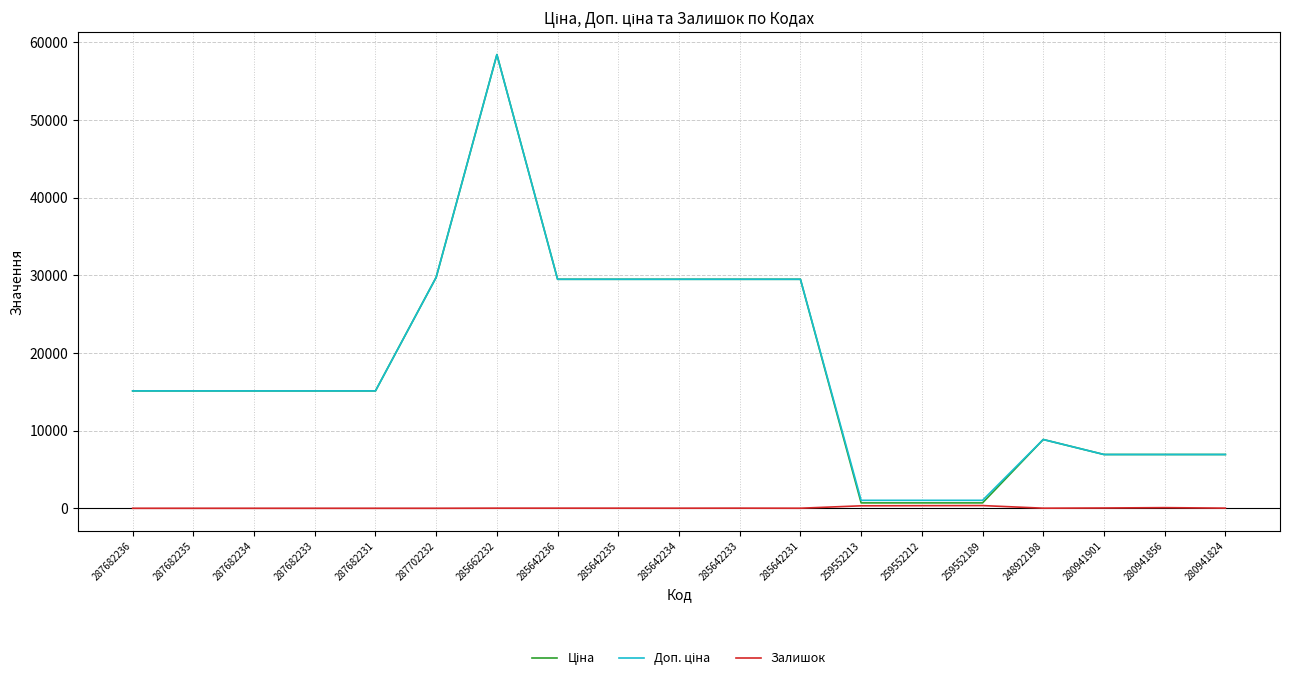

At which category is the sum across all series the highest?

285662232